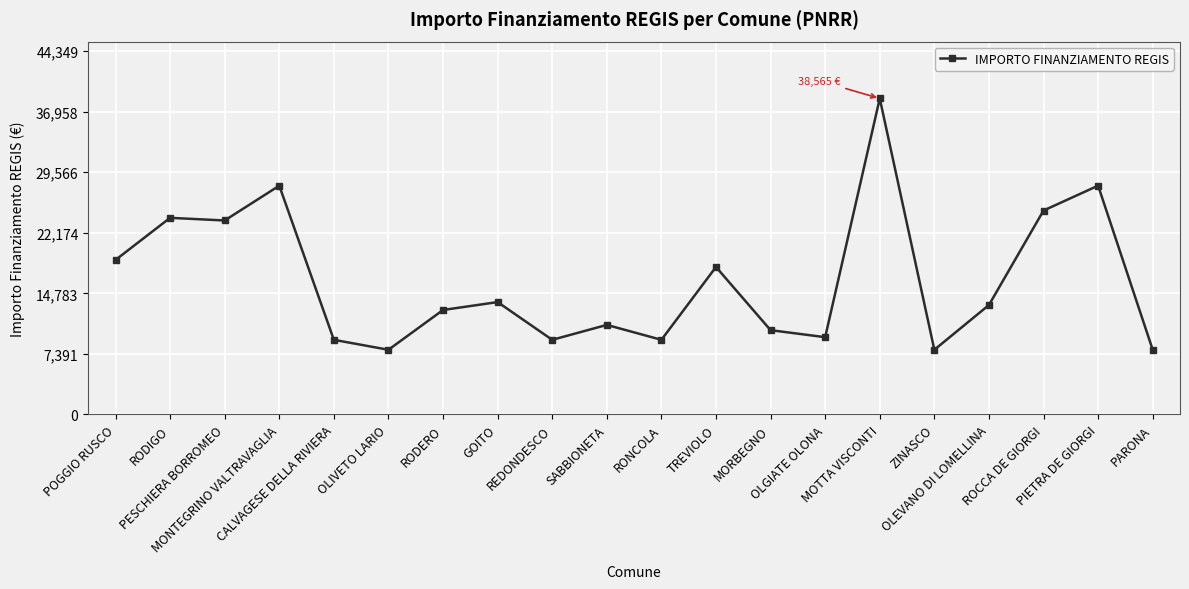

What is the average value?

16263